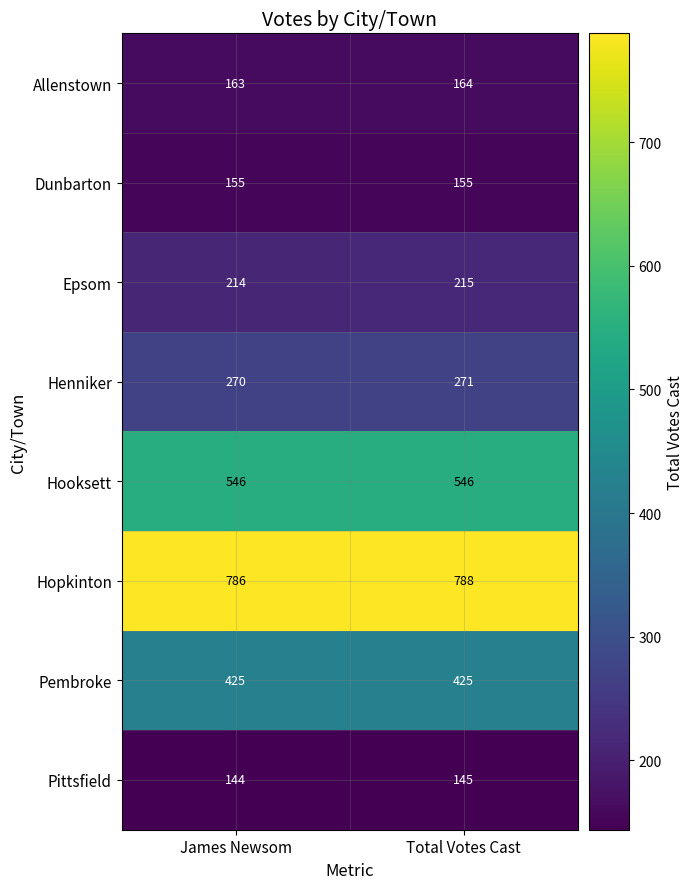

At which category does the chart reach its minimum across all series?

James Newsom